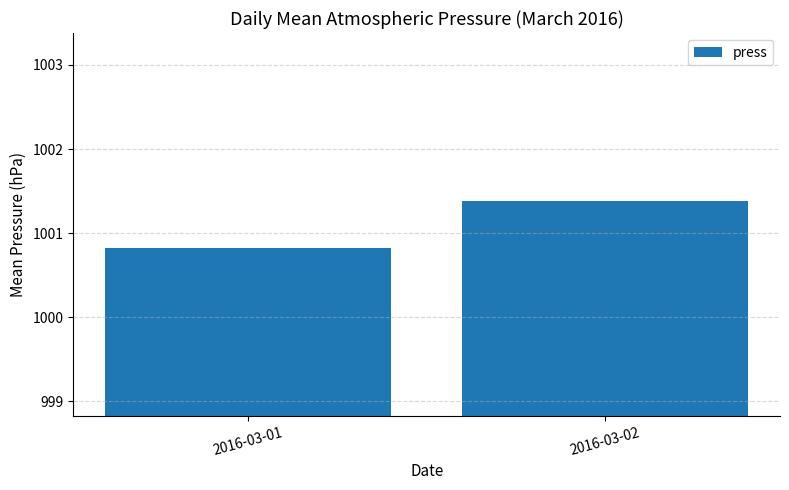

Reading left to right, transcribe all the data shown in this chart.

2016-03-01=1000.8	2016-03-02=1001.4